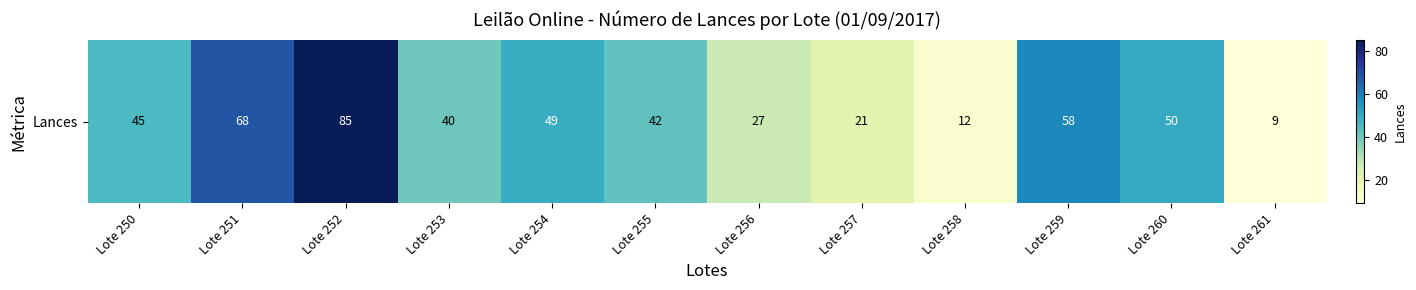

The chart shows a value of 40 at Lote 253. True or false?

True